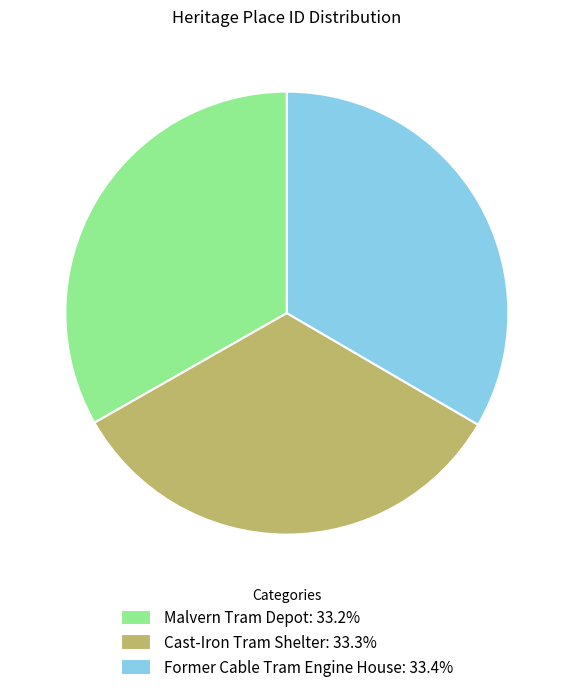

Approximately how many times larger is the value at Cast-Iron Tram Shelter compared to Former Cable Tram Engine House?

1.0